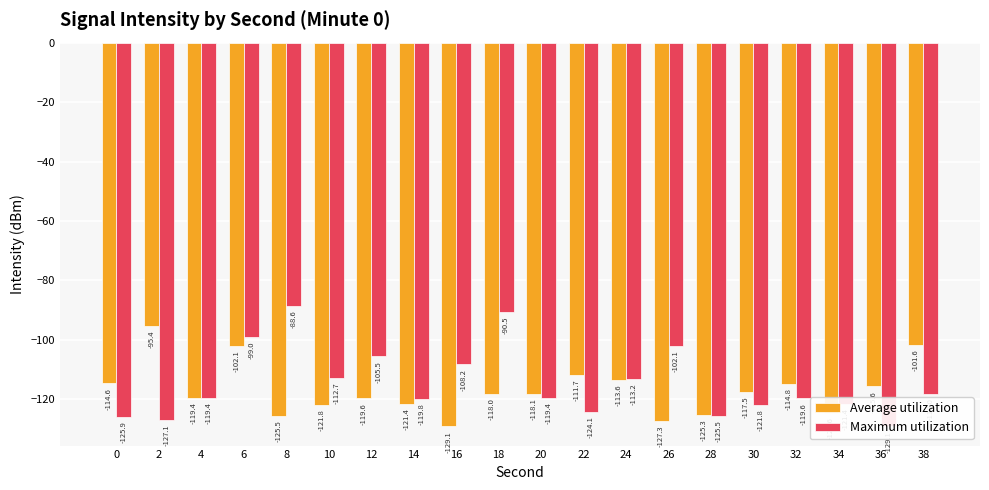

Rank the series by their average value, from highest to lowest.

Maximum utilization, Average utilization